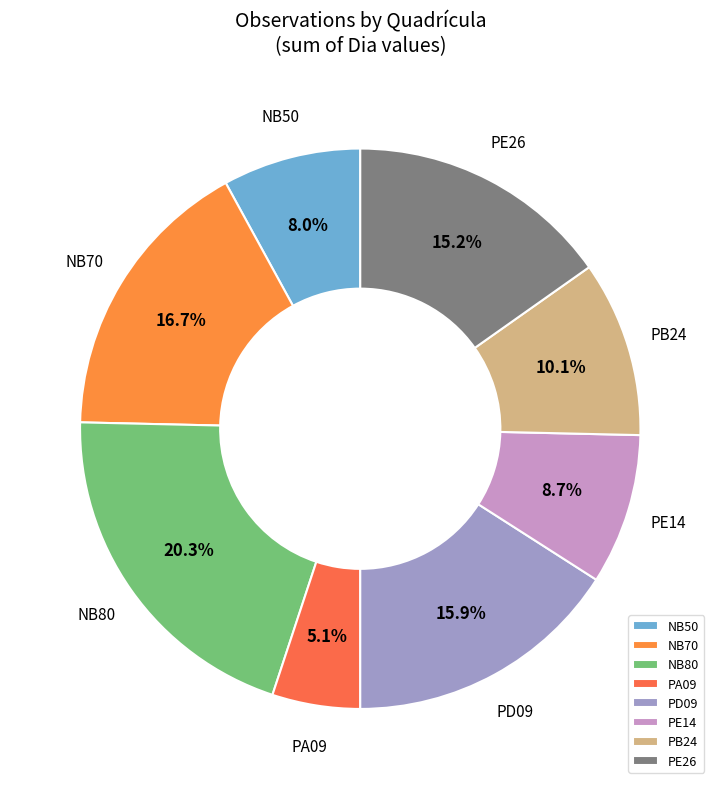

To the nearest percent, what is the combined percentage of PE26 and PD09?

31%